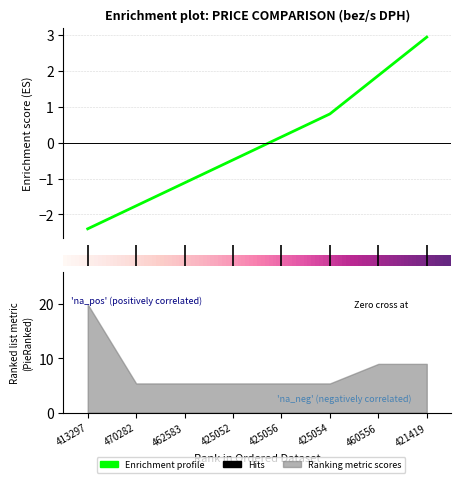

Rank the categories by value from highest to lowest.

413297, 460556, 421419, 470282, 462583, 425052, 425056, 425054